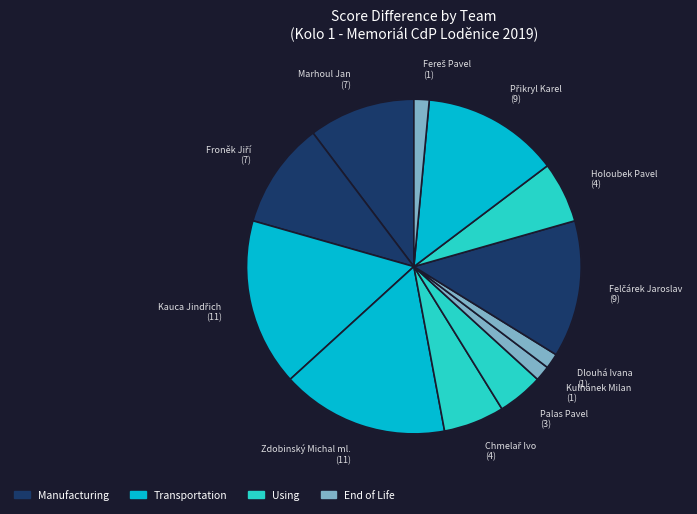

Does any single category account for the majority?

No